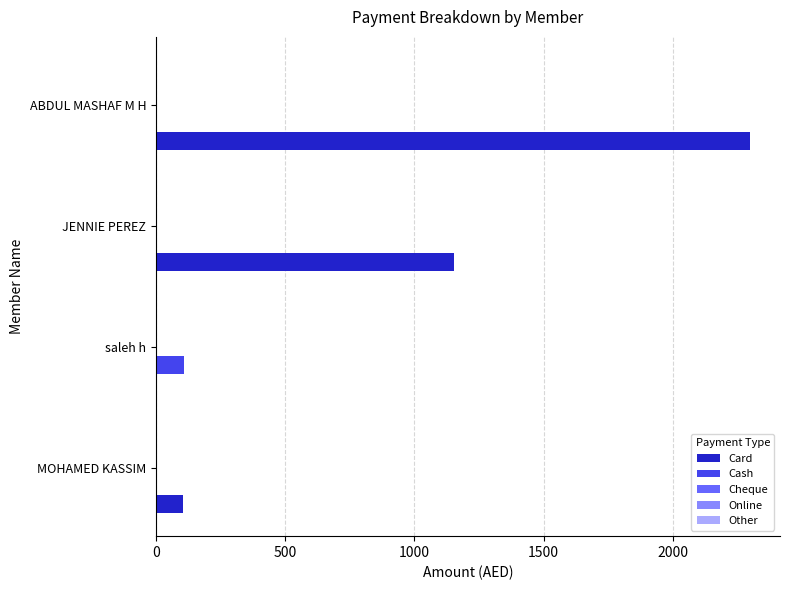

Which series changed the most between JENNIE PEREZ and ABDUL MASHAF M H?

Card